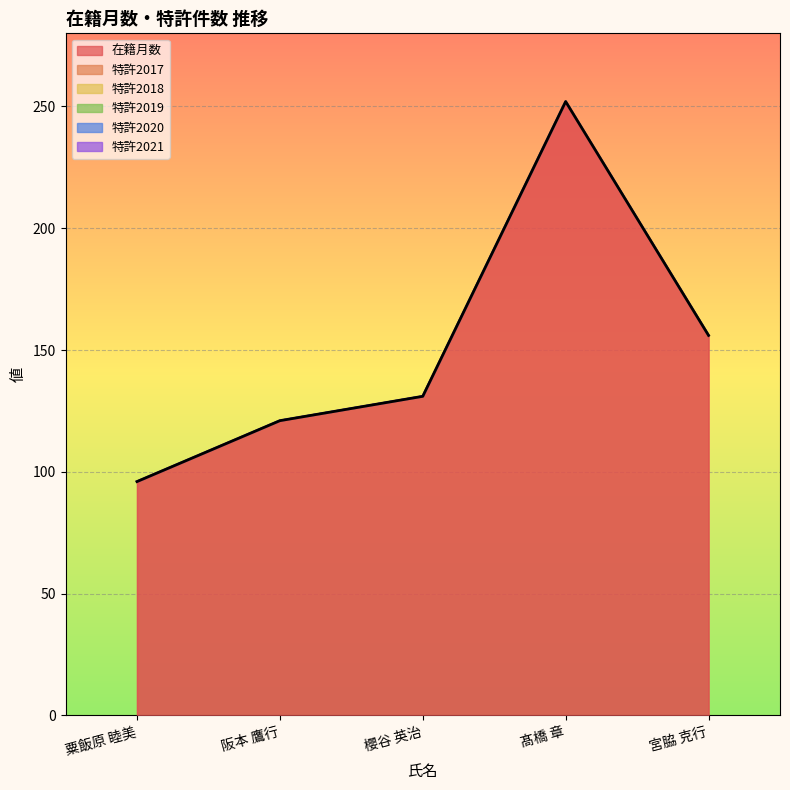

What is the spread (max minus min) of values at 髙橋 章?

252